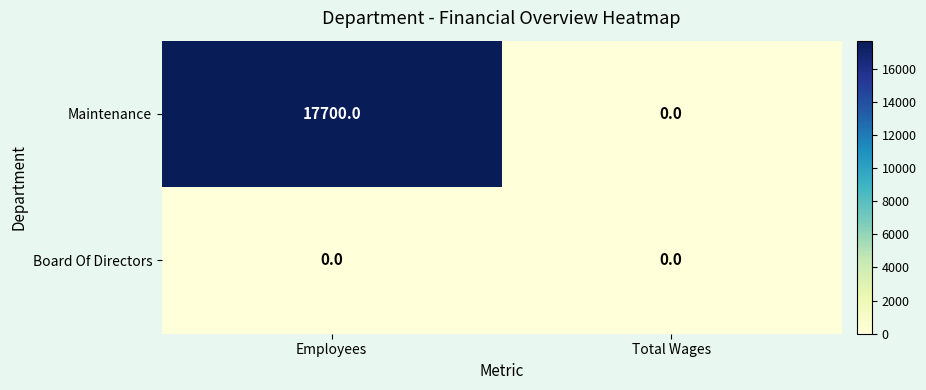

At which category is the sum across all series the highest?

Employees